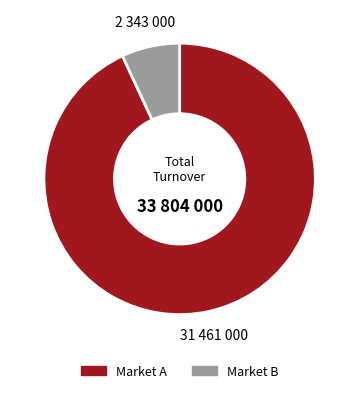

Which slice is the smallest?

Market B